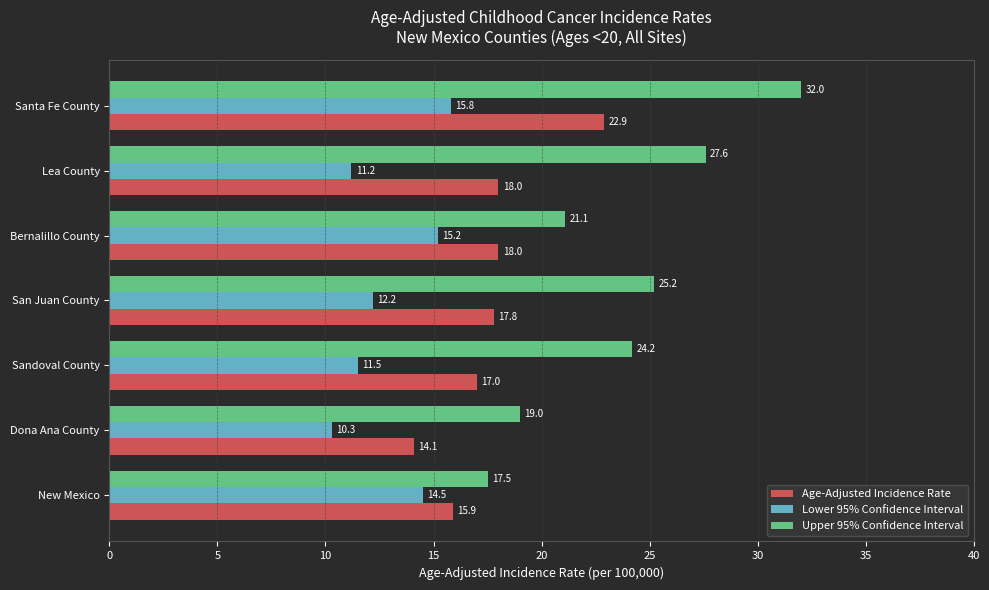

Between Sandoval County and Dona Ana County, which series saw the biggest shift?

Upper 95% Confidence Interval